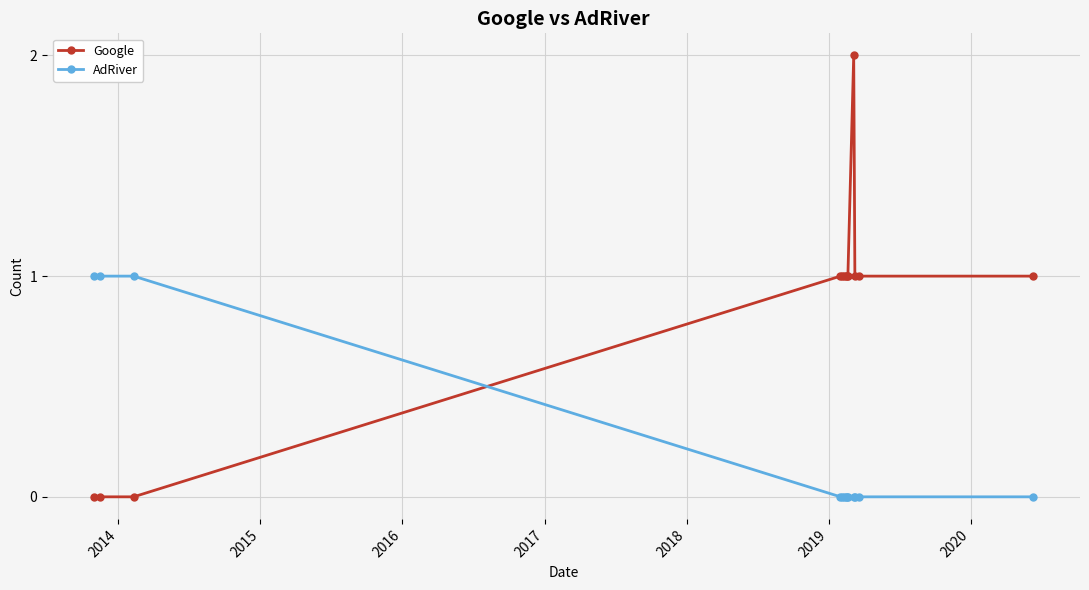

What is the value of the Google point at the 11th from the left?

1